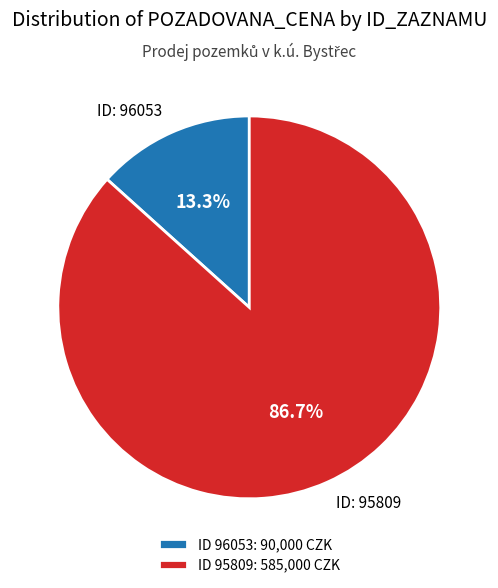

Which has a higher value, ID: 96053 or ID: 95809?

ID: 95809